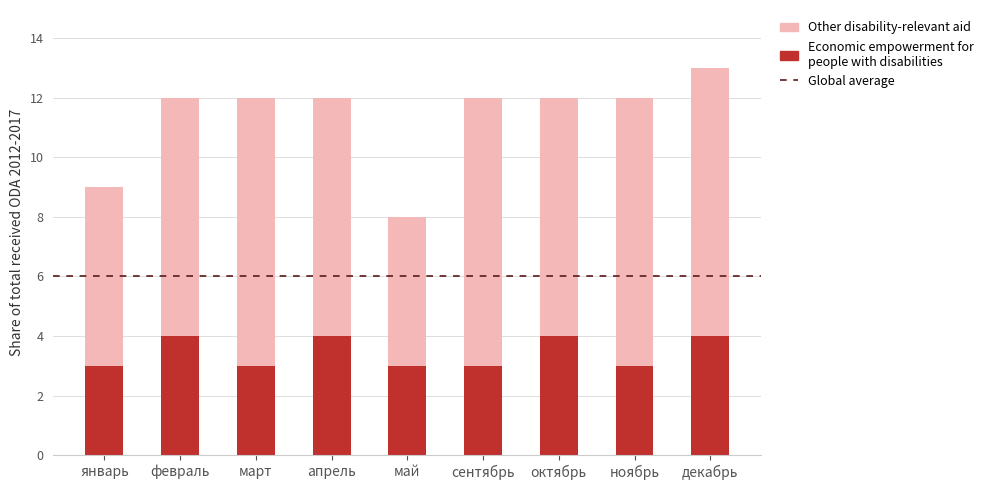

Reading left to right, what are the values for Economic empowerment for people with disabilities?

январь=3	февраль=4	март=3	апрель=4	май=3	сентябрь=3	октябрь=4	ноябрь=3	декабрь=4